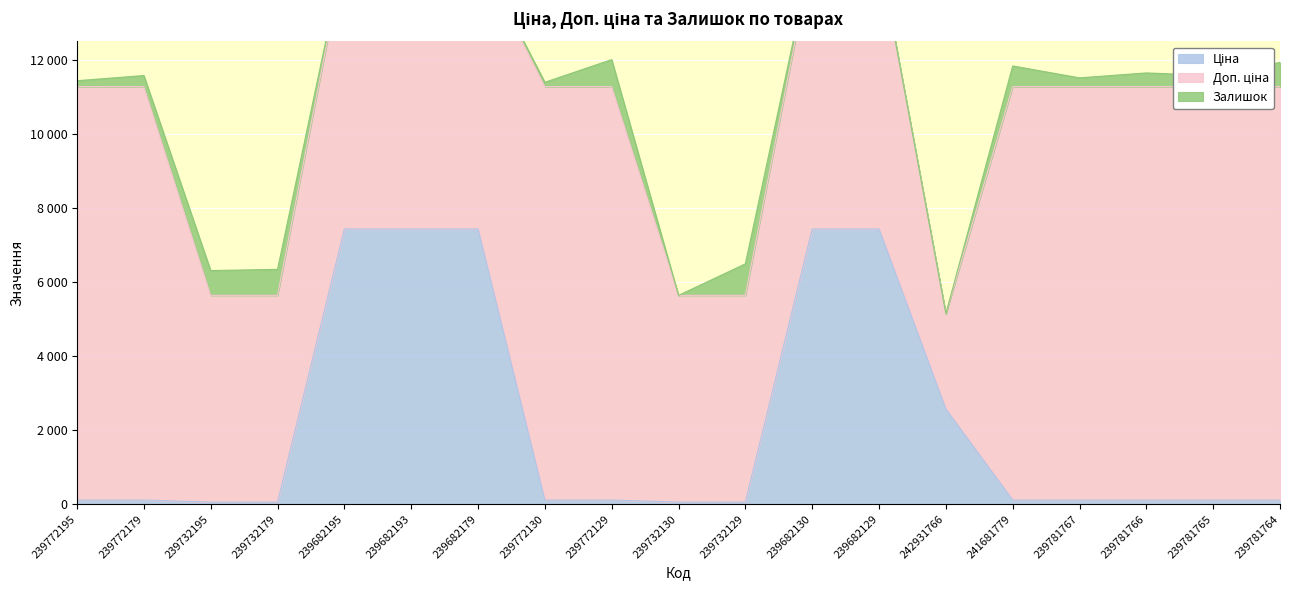

What are all the series names shown in the legend?

Ціна, Доп. ціна, Залишок